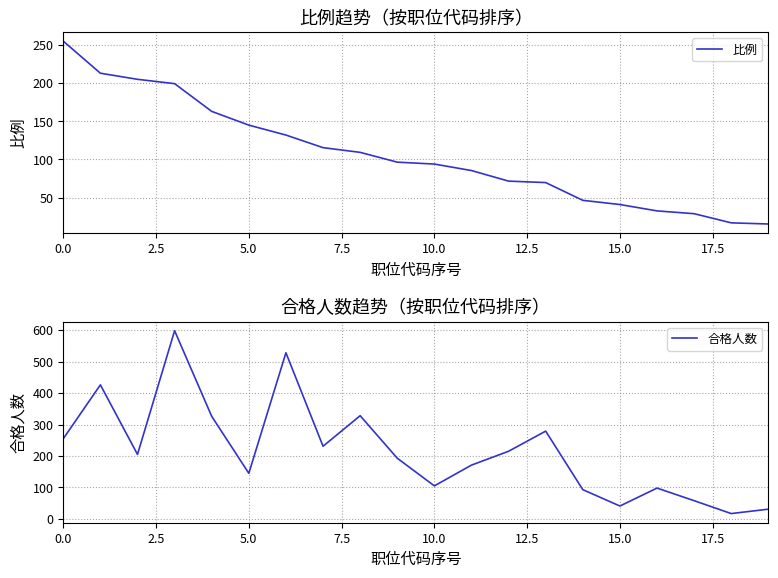

What is the greatest value displayed?

598.0